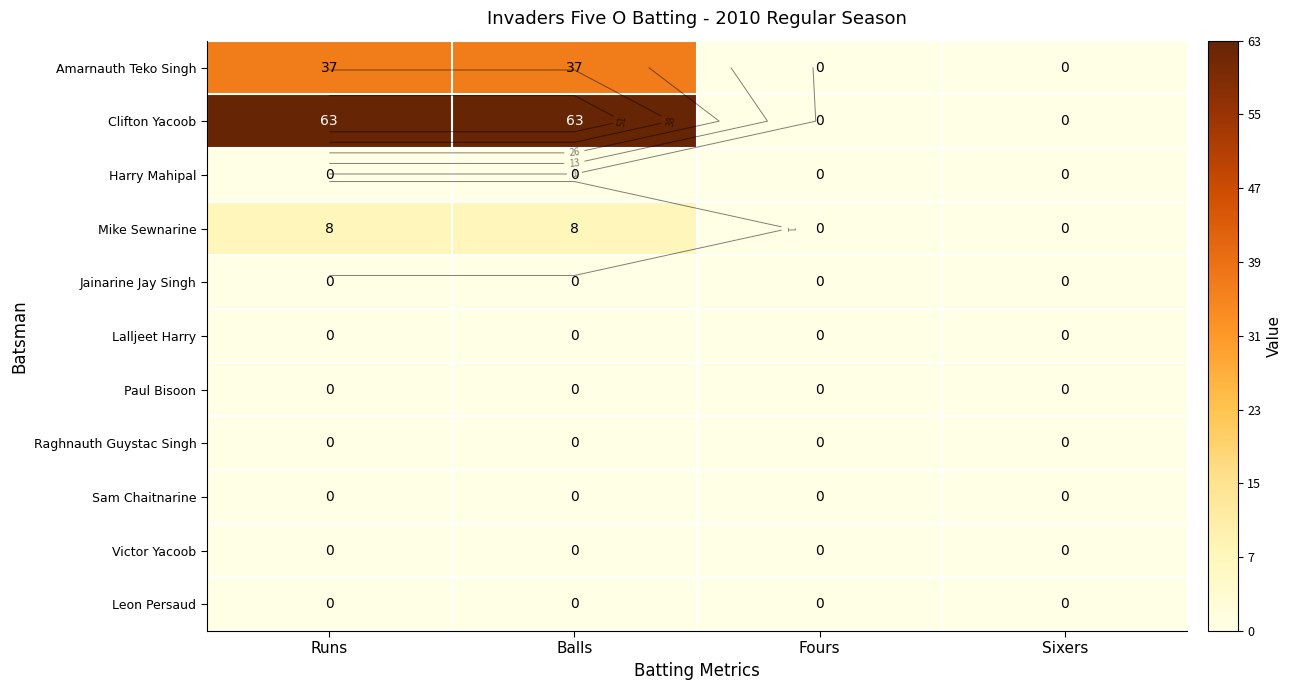

Is the value of Paul Bisoon at Runs greater than the value of Lalljeet Harry at Fours?

No